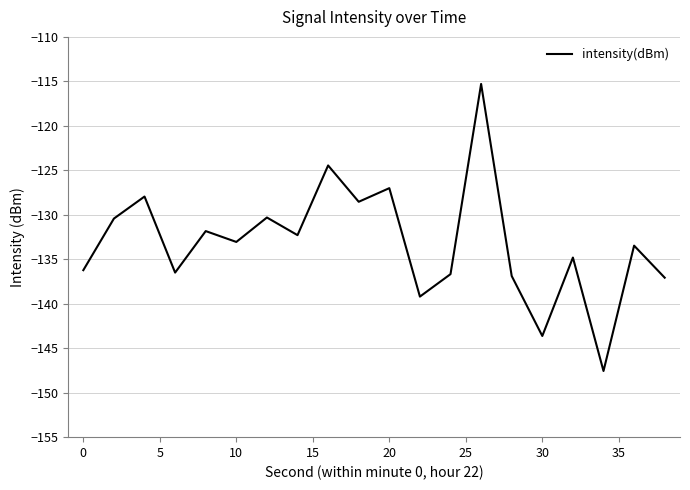

What is the difference between the maximum and minimum values?

32.3